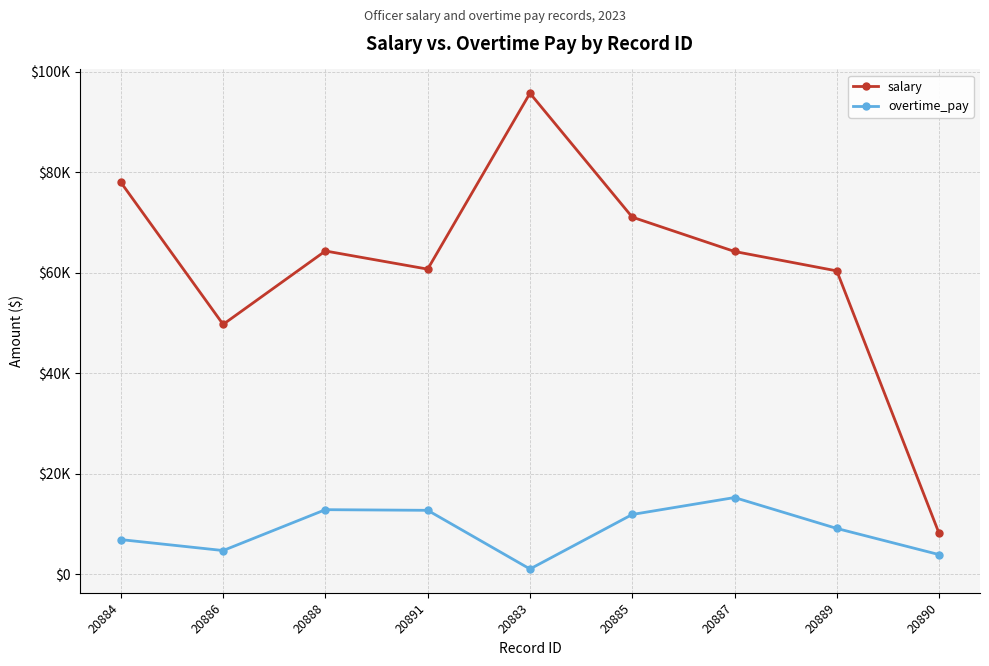

At which category does salary reach its first local valley?

20886